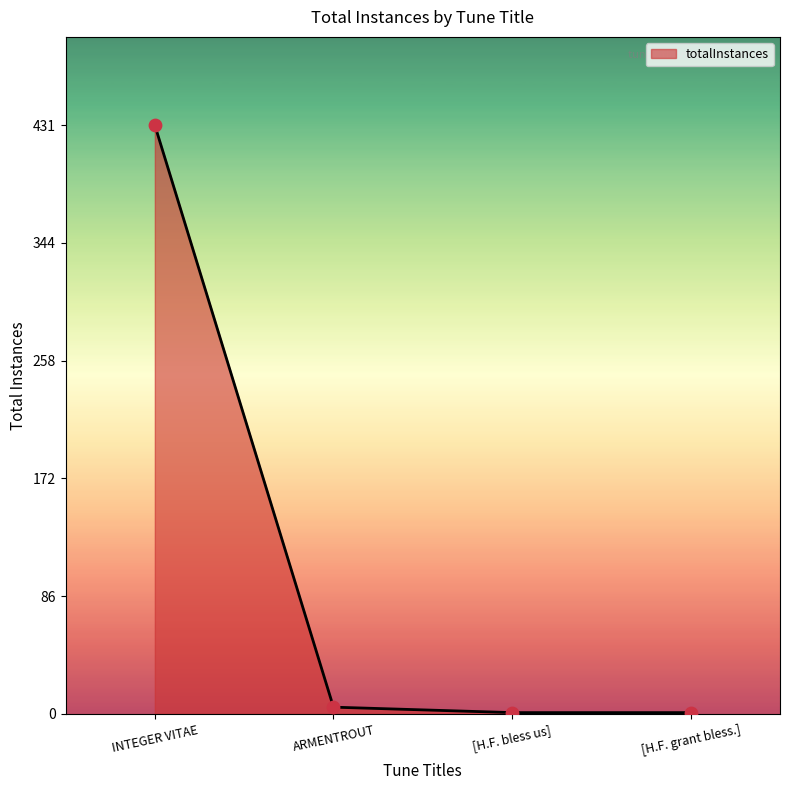

Between [H.F. grant bless.] and INTEGER VITAE, which is larger?

INTEGER VITAE